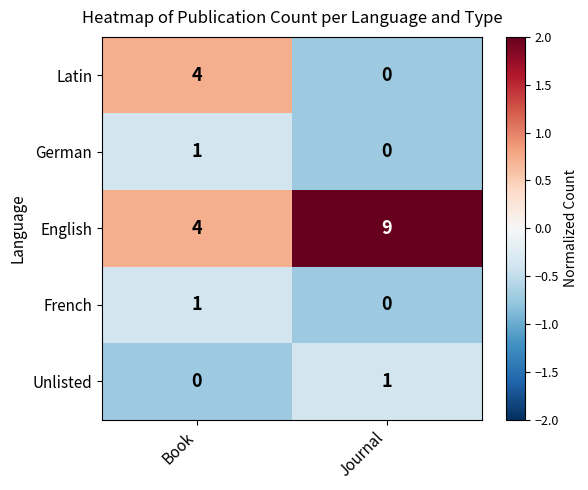

Which series has the largest total across all categories?

English